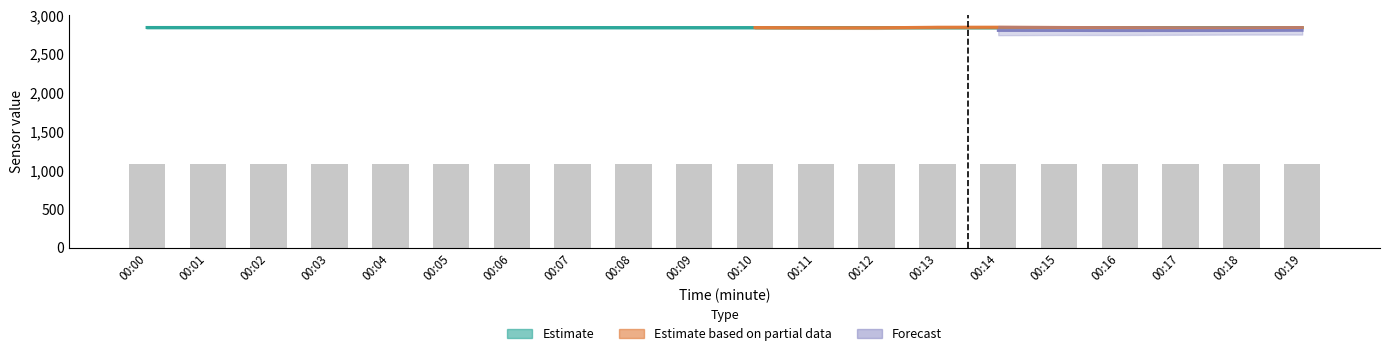

At which label is JB closest to 1079?

00:14